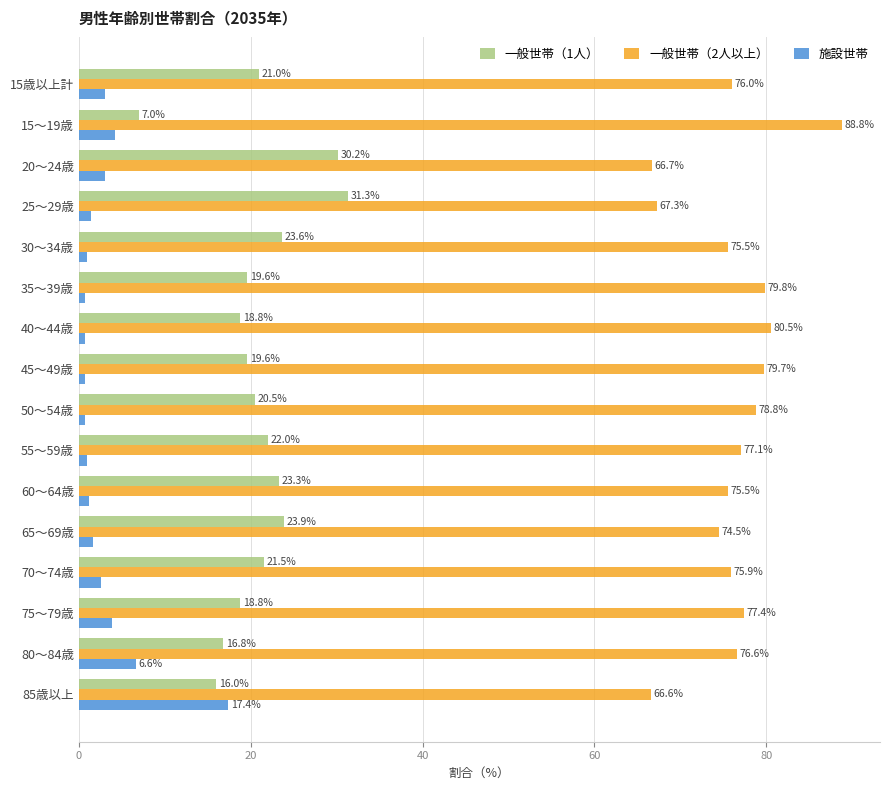

At which category is the sum across all series the highest?

35～39歳